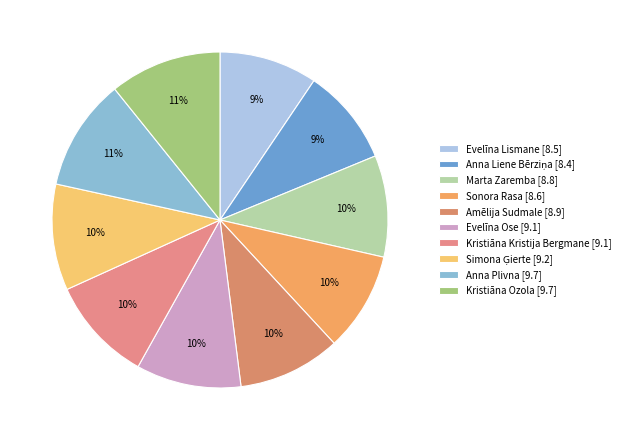

How many slices are in this pie chart?

10